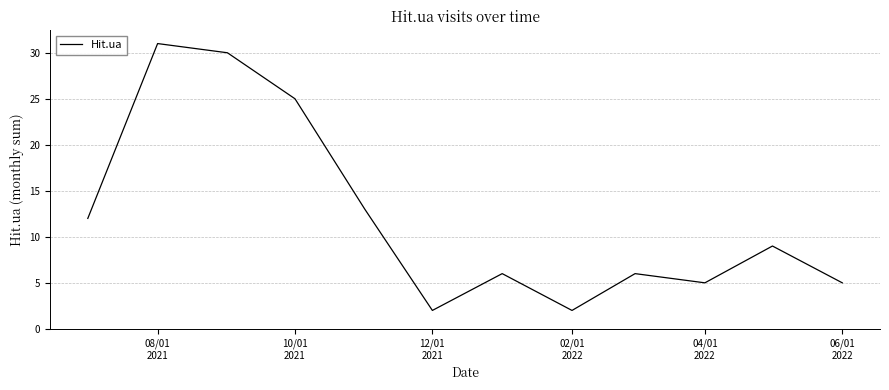

What is the greatest value displayed?

31